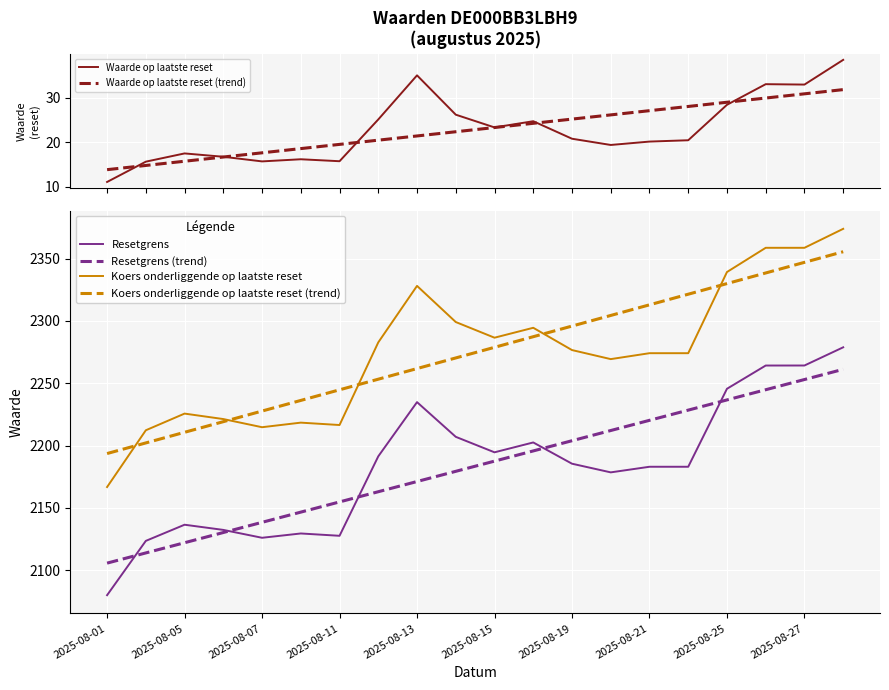

What is the lowest value of the Waarde op laatste reset series?

11.1